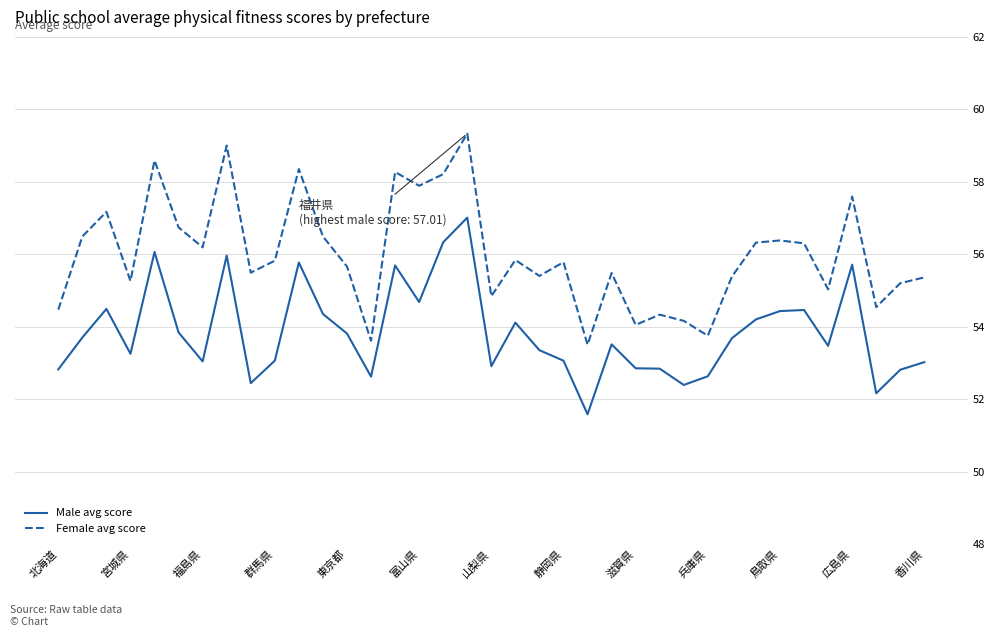

True or false: Female avg score and Male avg score intersect in this chart.

False